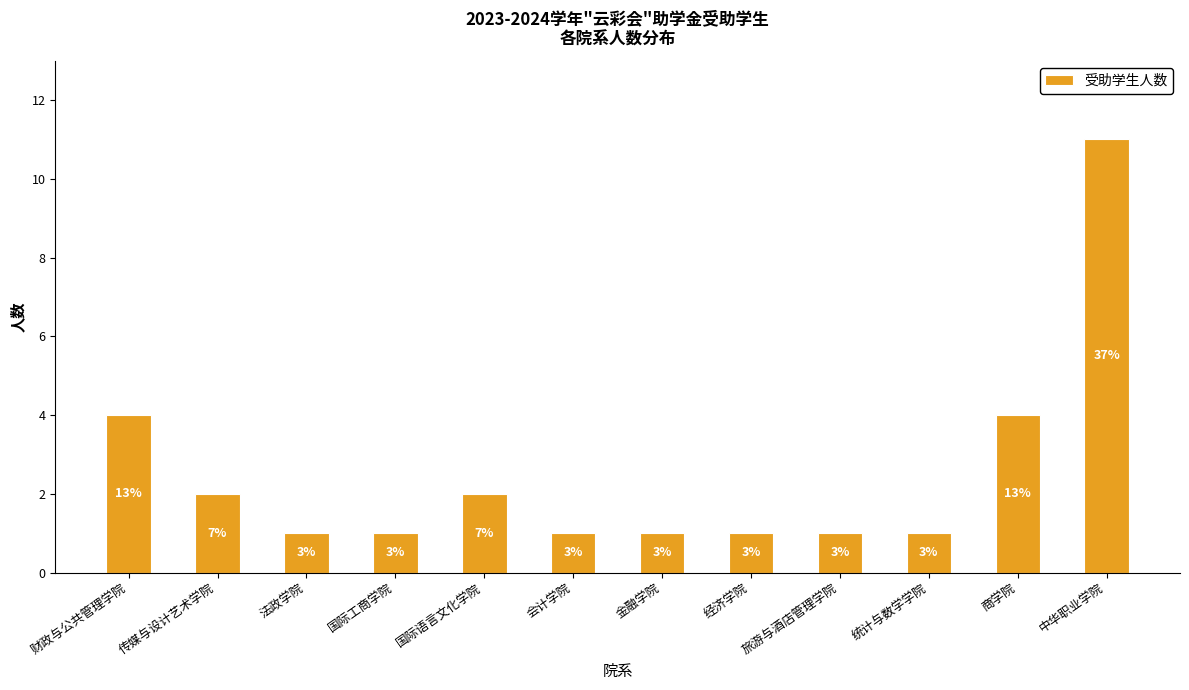

What is the difference between the maximum and minimum values?

10